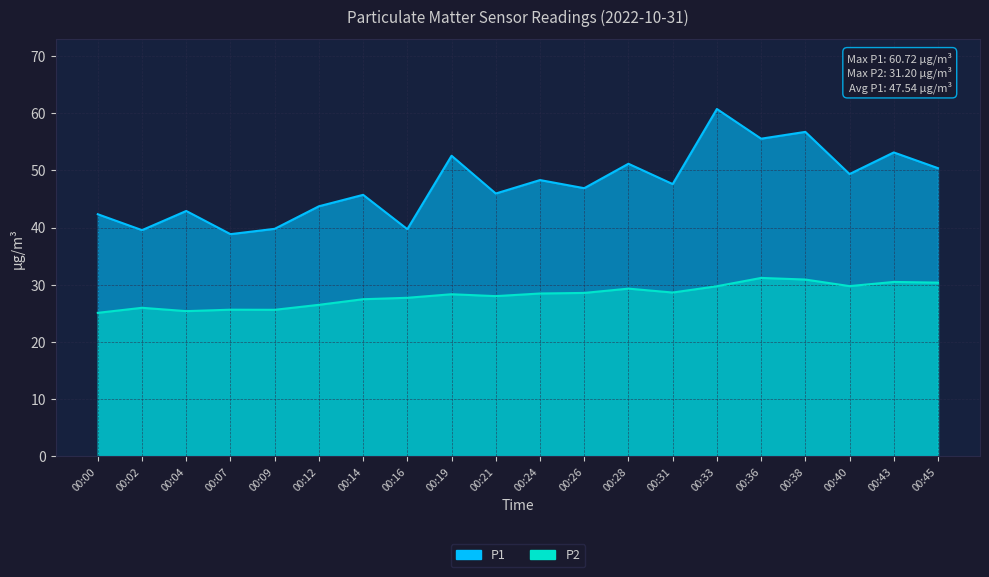

Between 00:09 and 00:36, which series saw the biggest shift?

P1